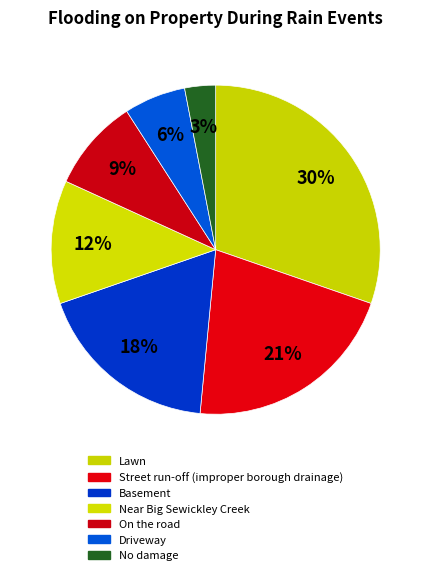

What is the smallest slice in the pie chart?

No damage